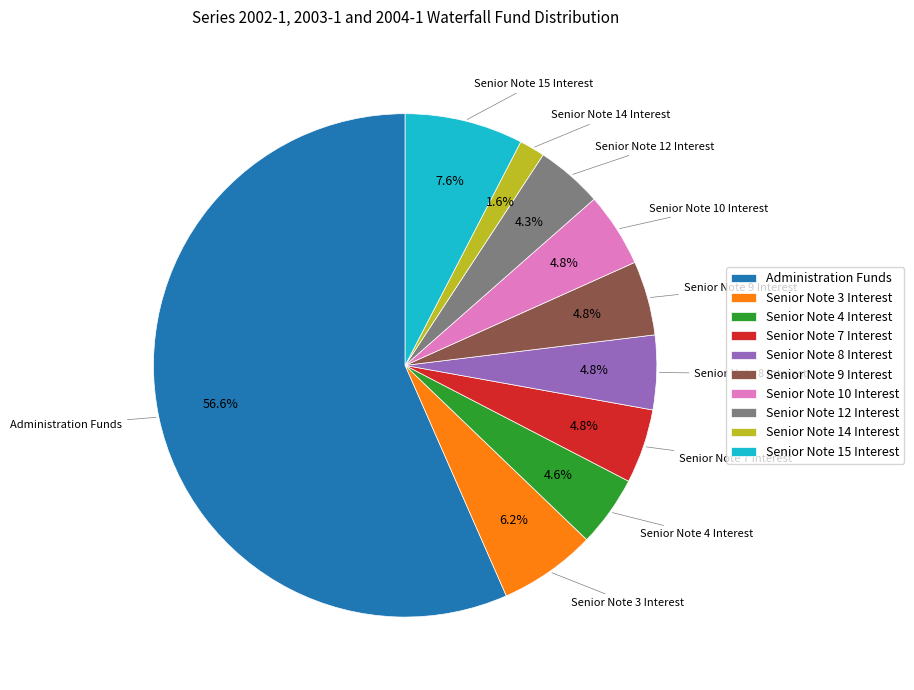

How much of the chart is everything except Senior Note 8 Interest?

95.2%